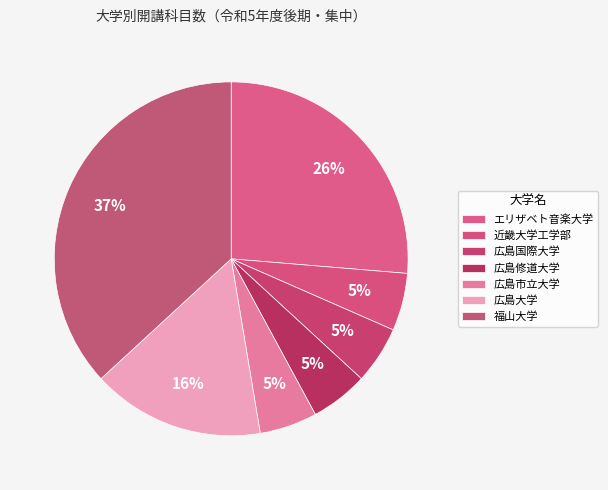

How many slices are in this pie chart?

7